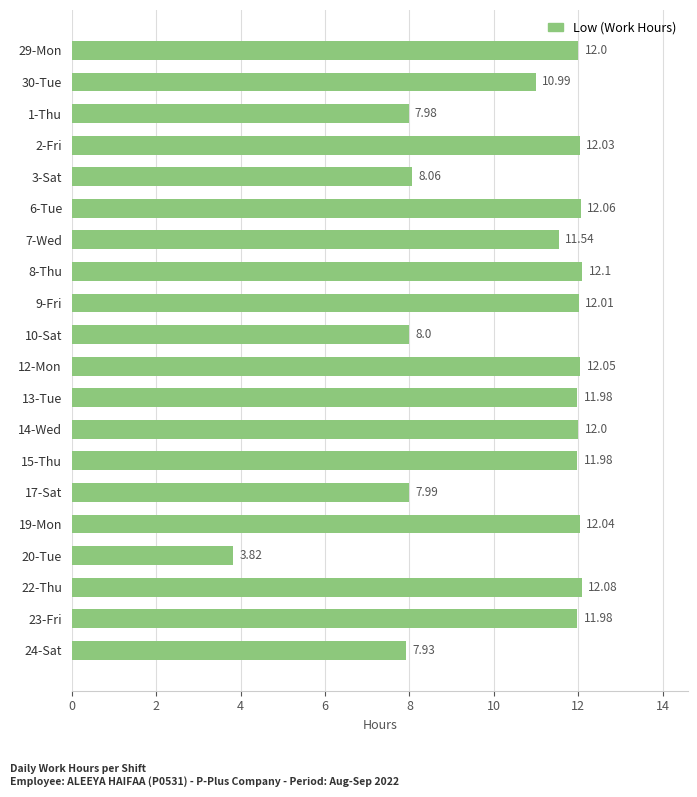

At which label is the value closest to 7?

24-Sat